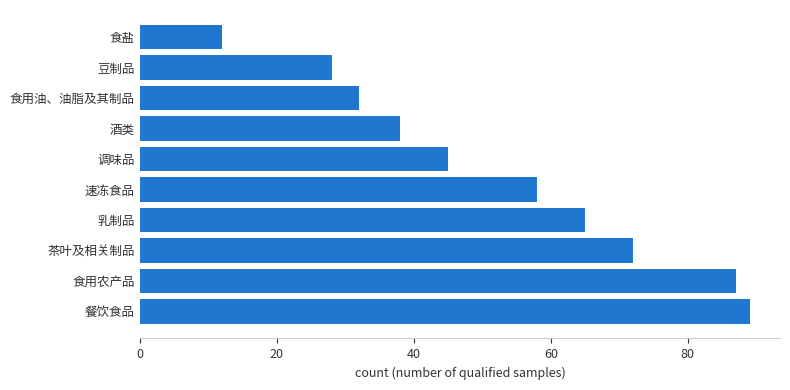

What is the greatest value displayed?

89